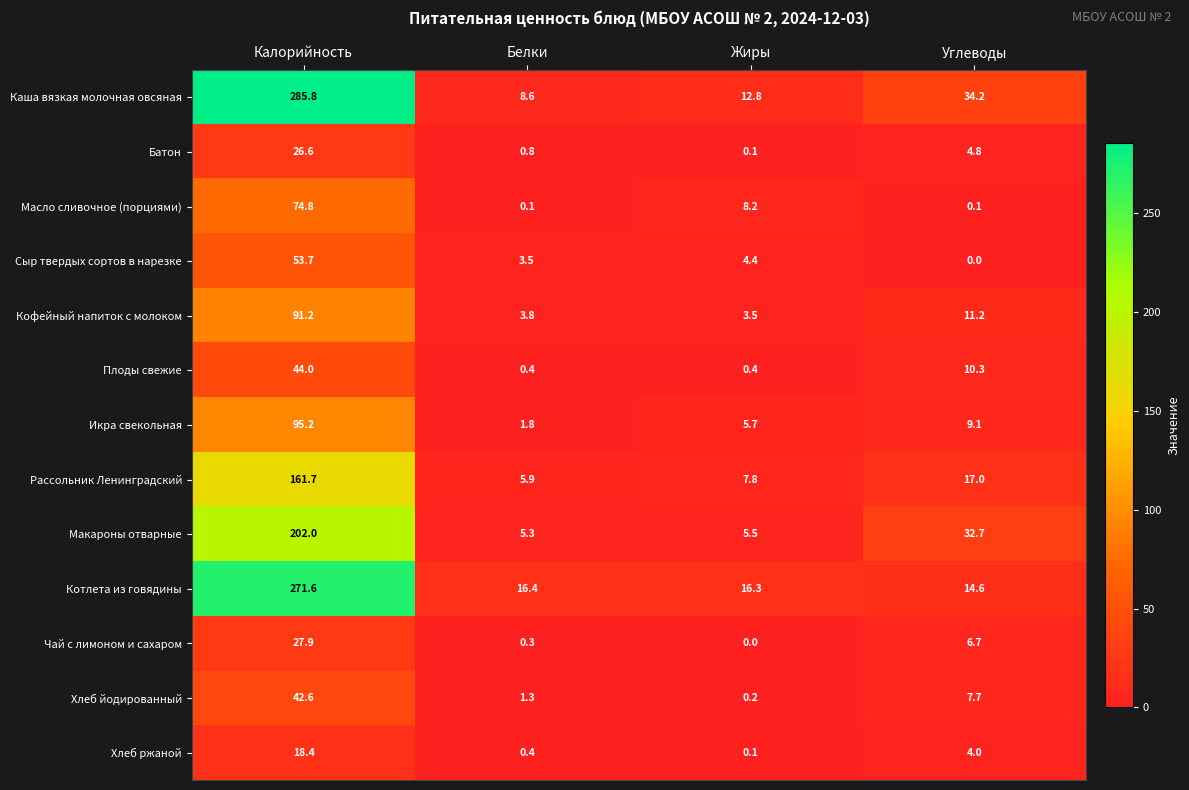

Which series has the widest spread of values?

Каша вязкая молочная овсяная